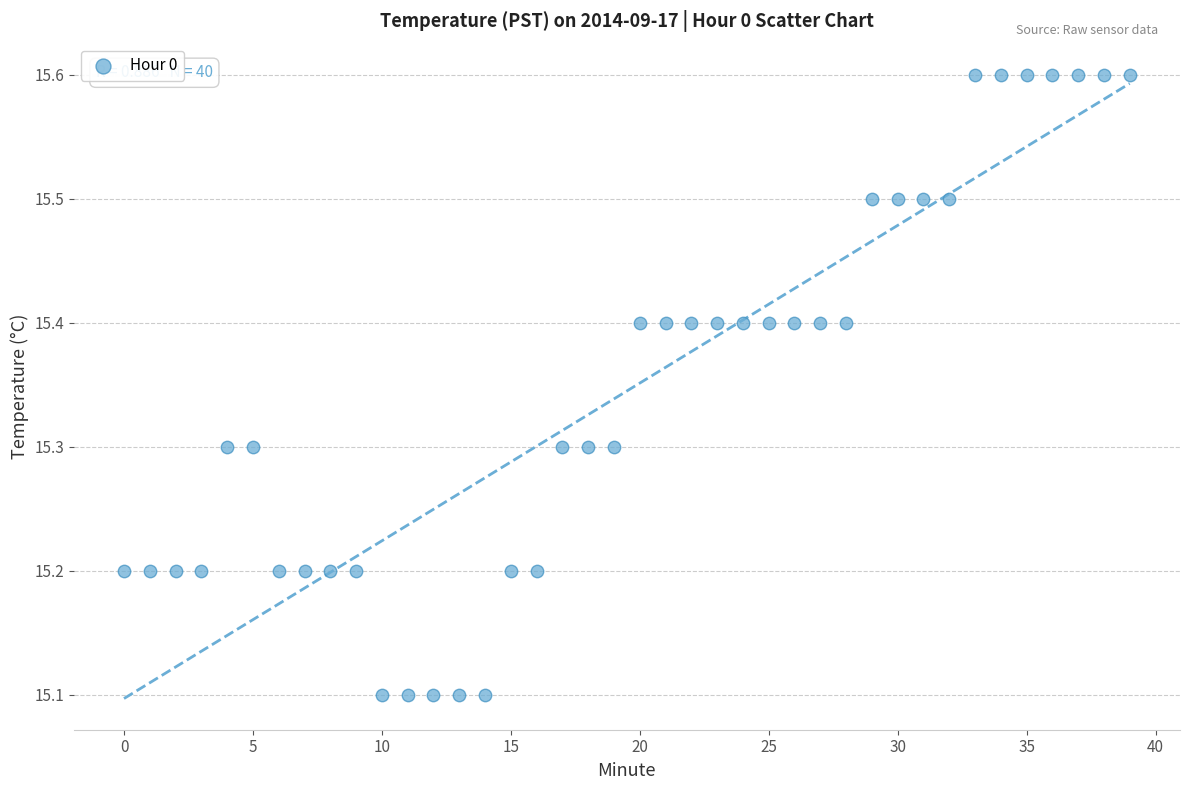

What is the range of Y values (max minus min)?

0.5